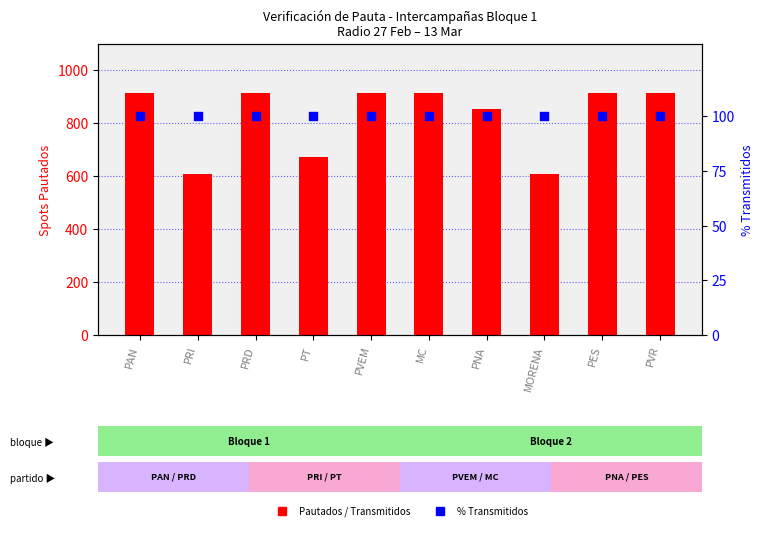

Which series has the widest spread of Y values?

Pautados